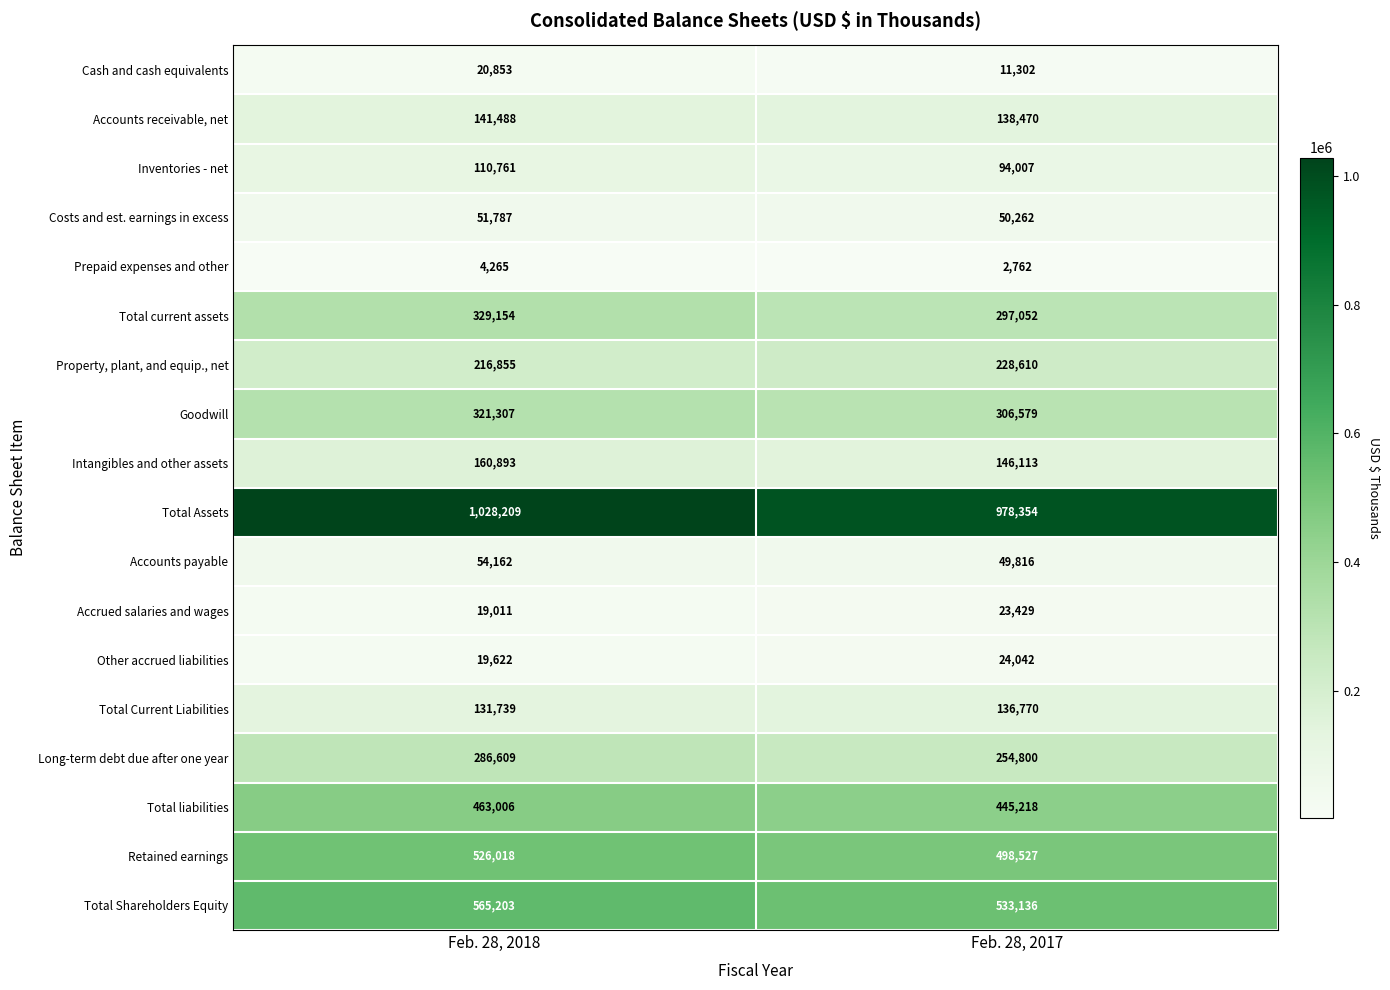

List the labels in order of Goodwill value, smallest first.

Feb. 28, 2017, Feb. 28, 2018